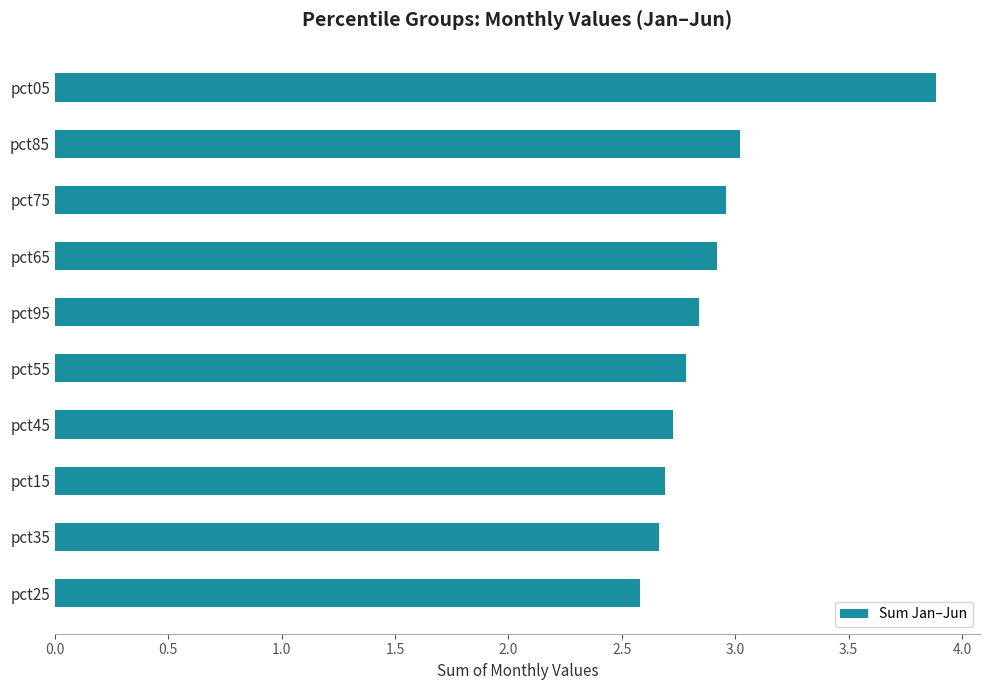

Is it true that the value at pct75 is 4.2?

False